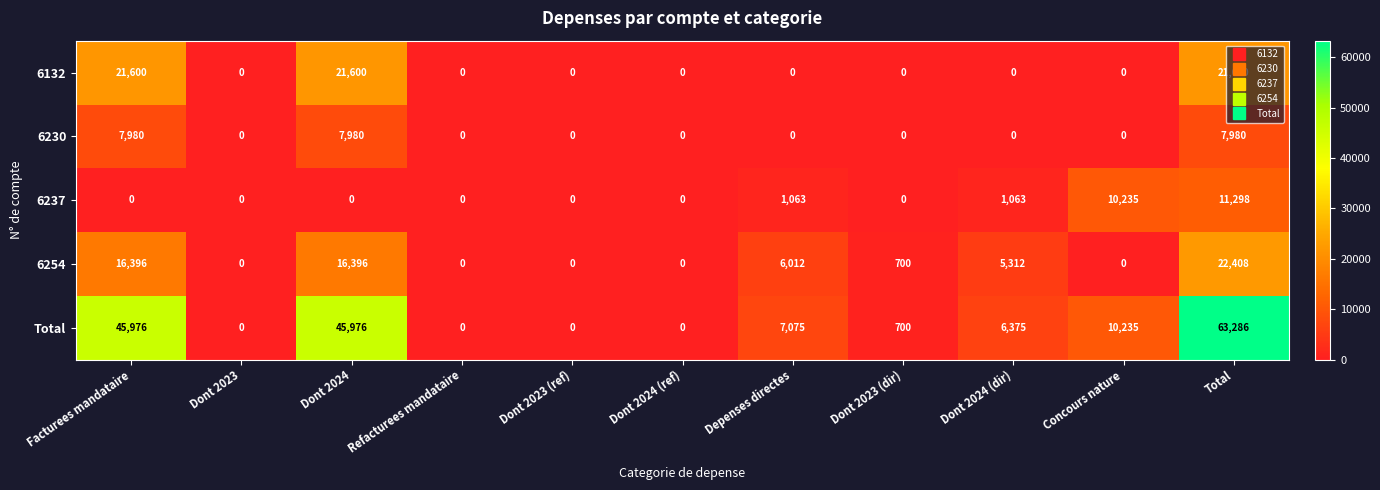

Which series has the widest spread of values?

Total